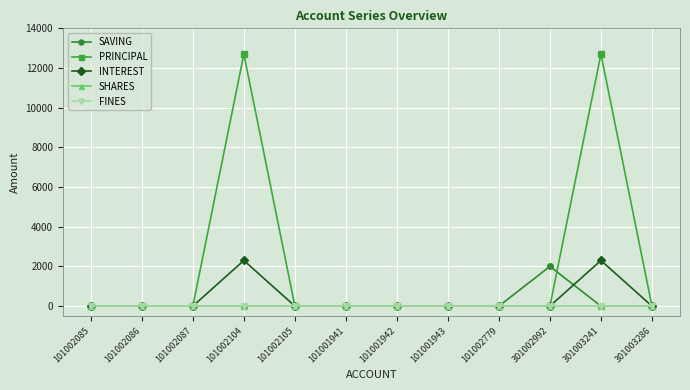

Which series has the largest total across all categories?

PRINCIPAL